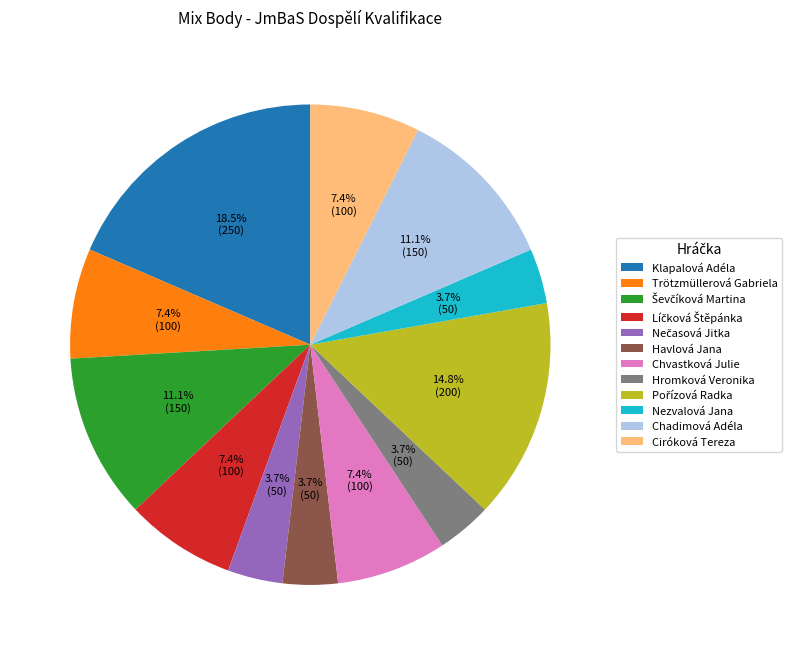

To the nearest percent, what is the difference between the largest and smallest slice percentages?

15%